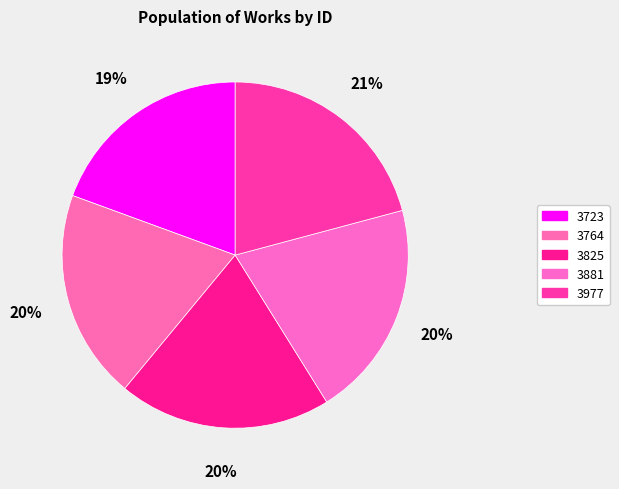

Approximately how many times larger is the value at 3764 compared to 3825?

1.0